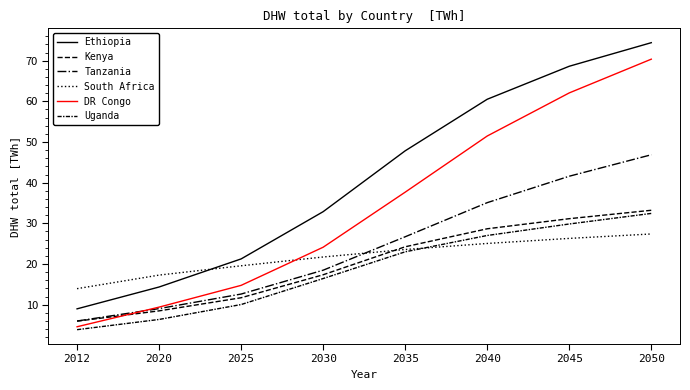

Is this an area chart (filled region under the line)?

No